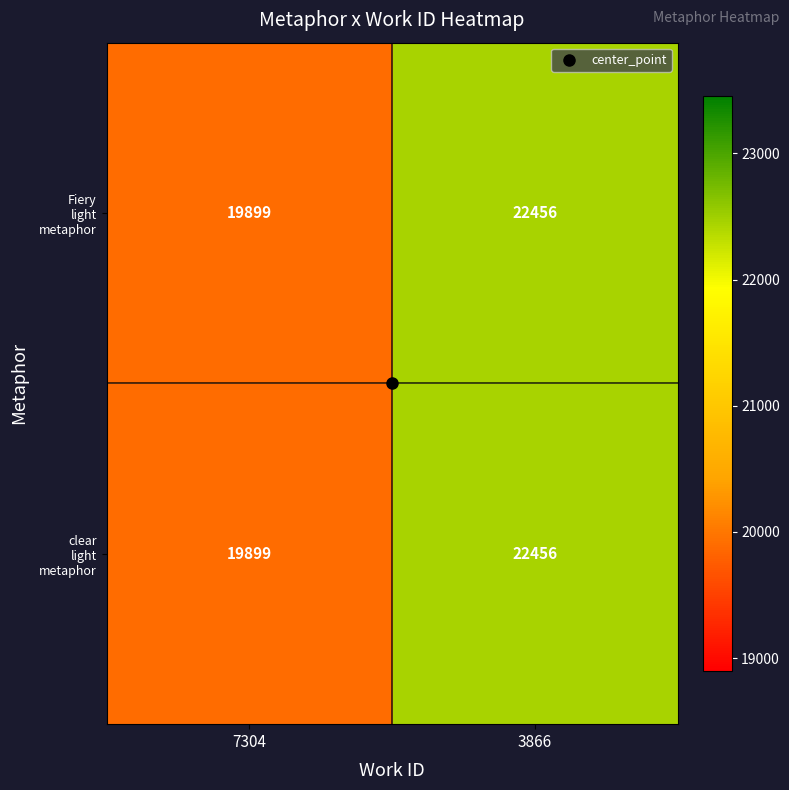

At which category is the sum across all series the highest?

3866